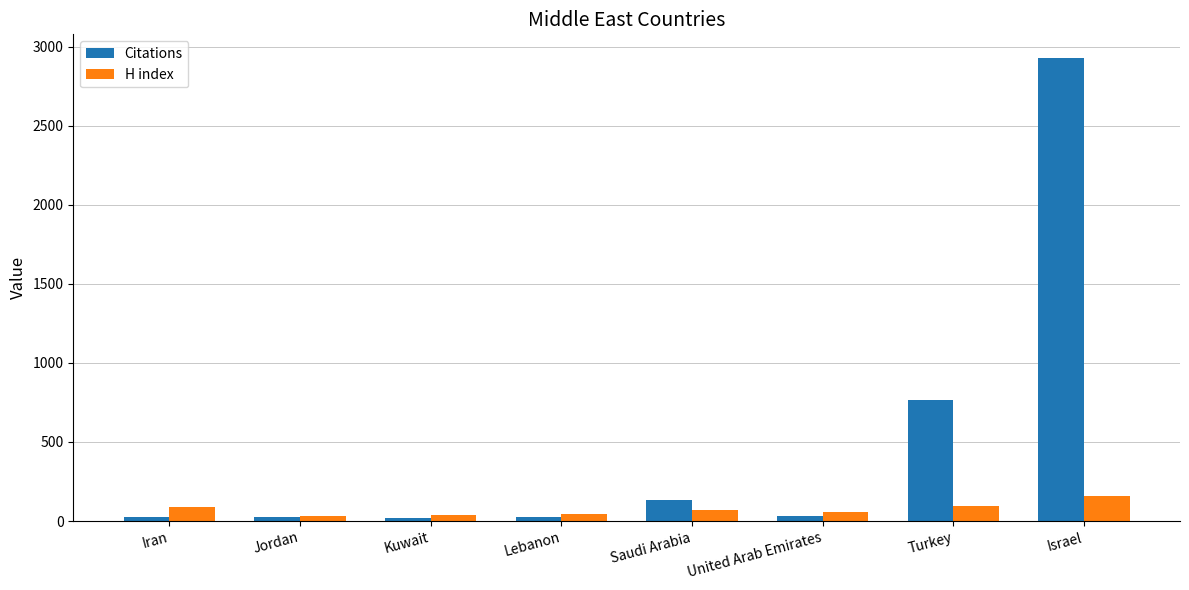

What is the sum of the Citations values at Iran and Turkey?

793